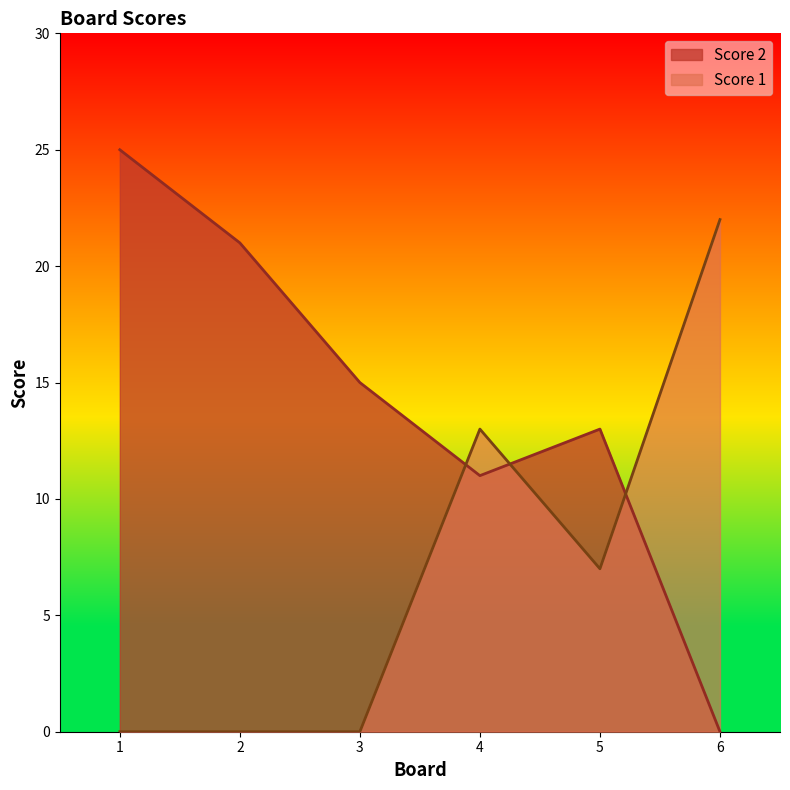

Count the number of data series in this chart.

2